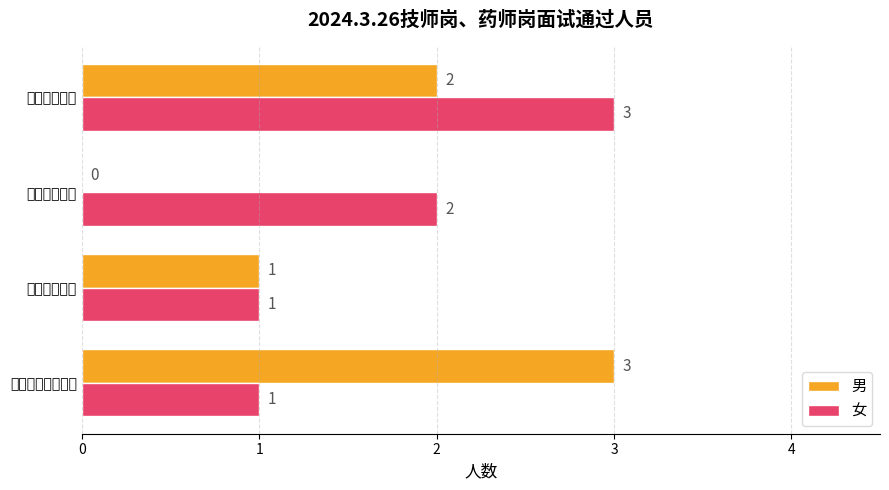

At which label does 男 reach its peak?

临床检验科技师岗